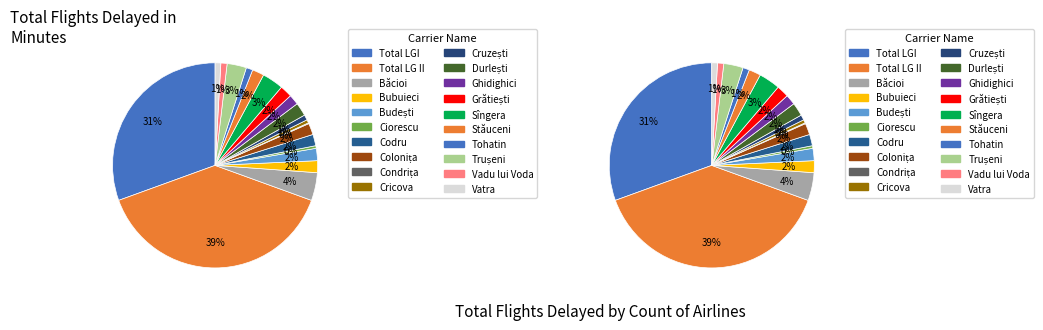

What is the change in value from Codru to Sîngera?

+23.1